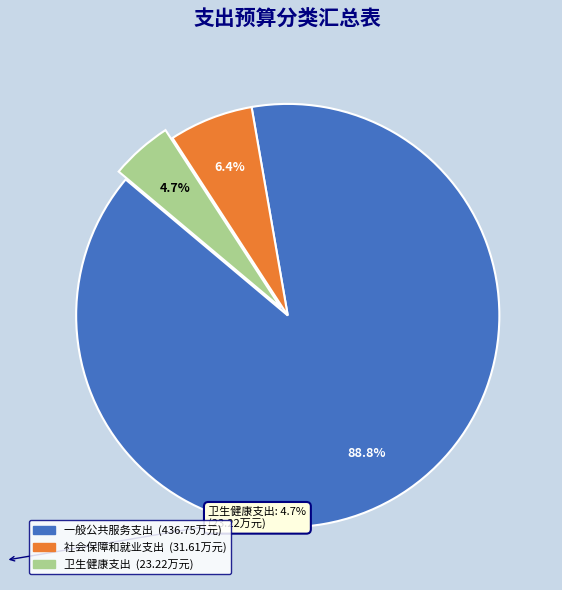

Is there any slice that represents more than half of the pie?

Yes